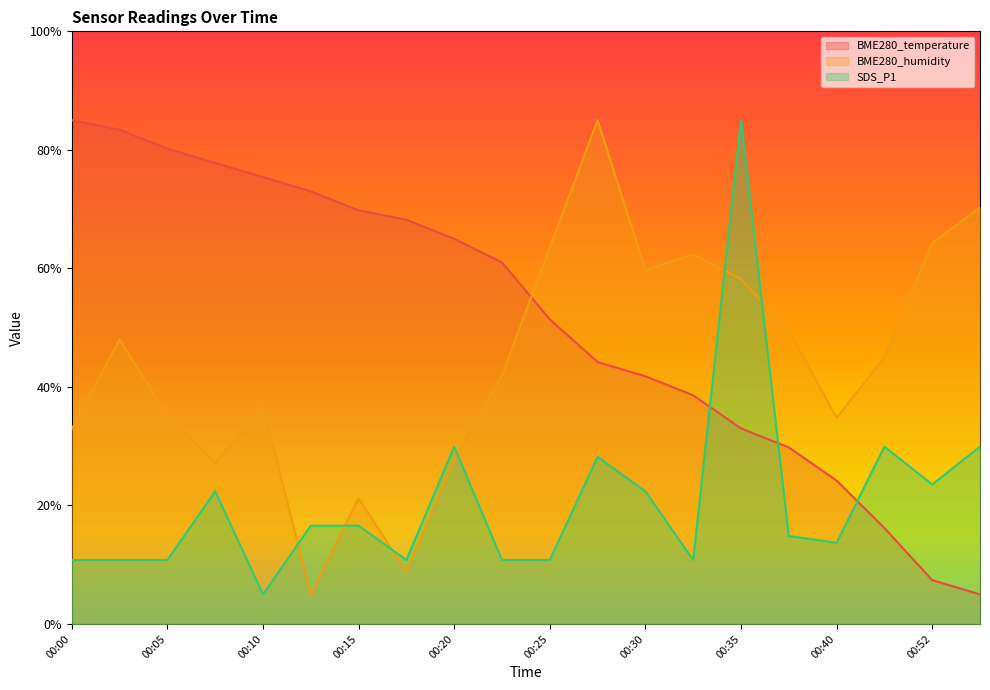

At which category does BME280_humidity reach its first local peak?

00:03